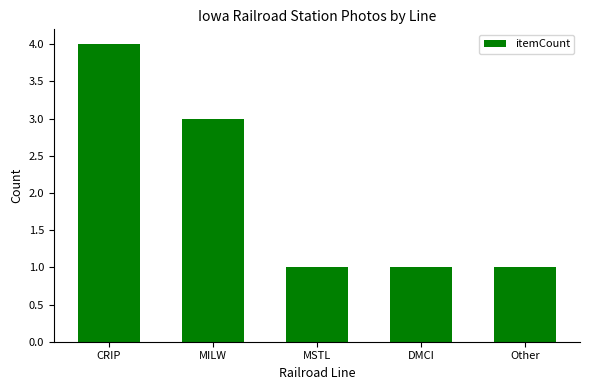

What is the difference between the second highest and second lowest values?

2